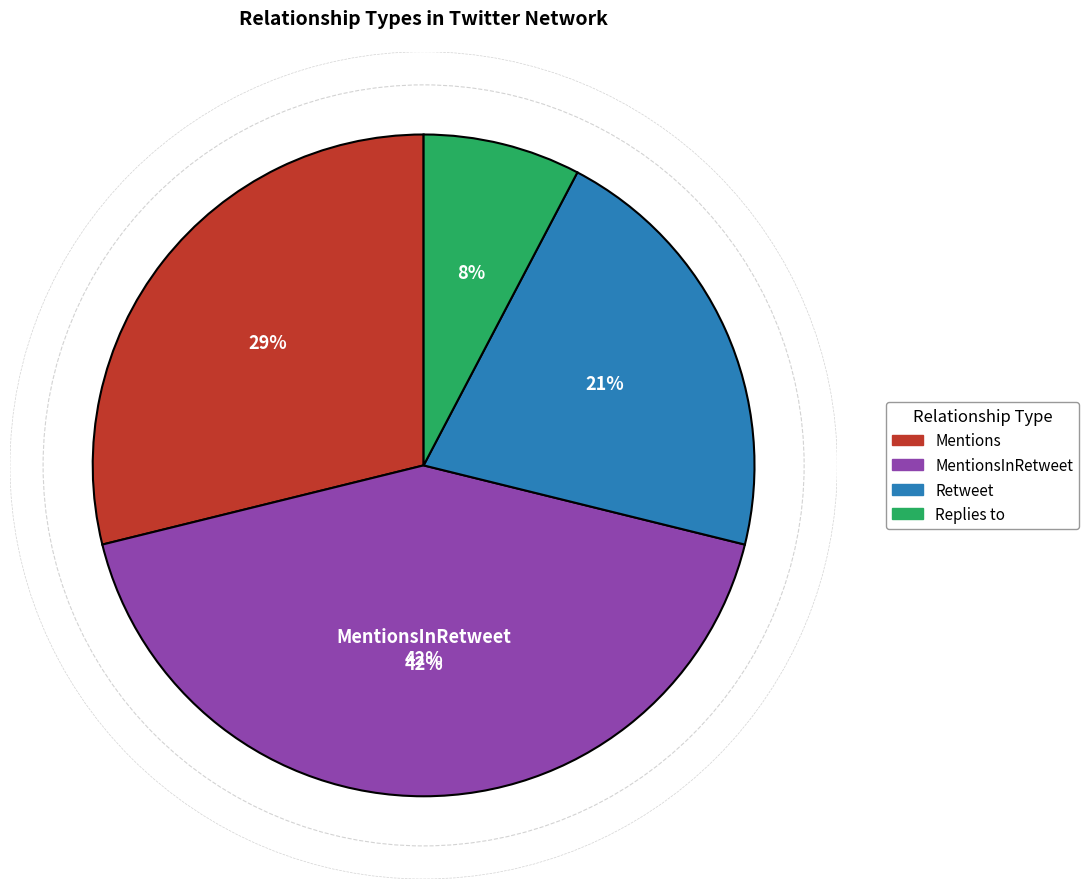

Between MentionsInRetweet and Replies to, which is larger?

MentionsInRetweet